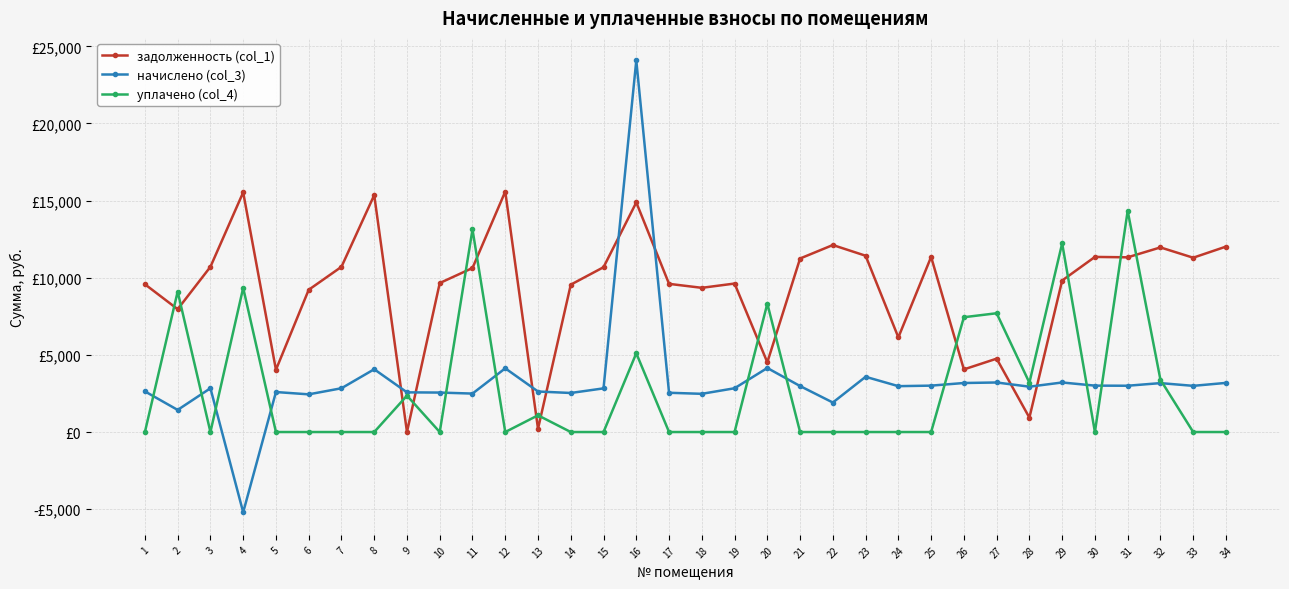

At which label does начислено (col_3) first exceed 2939?

8